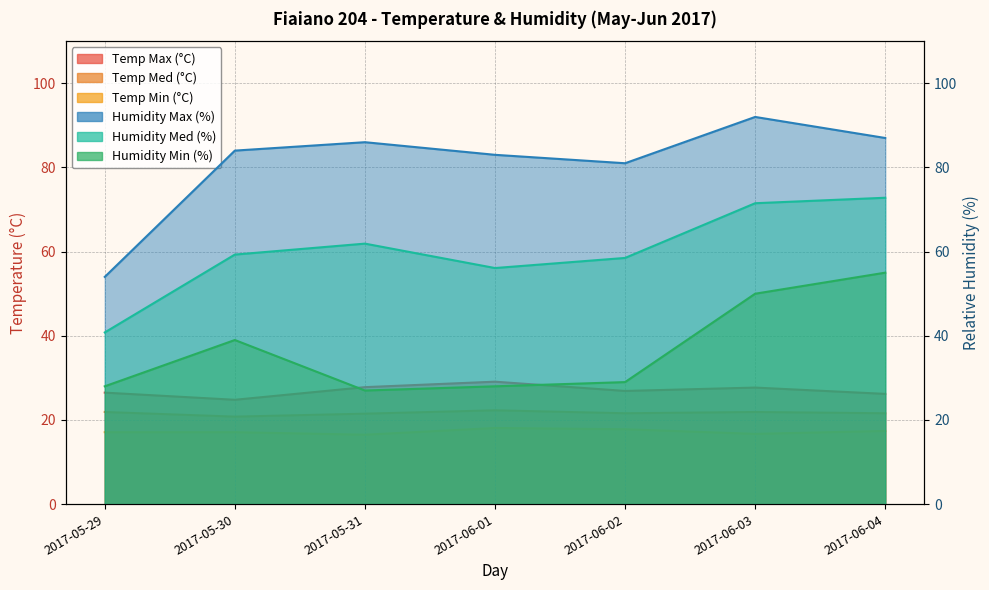

What is the value of the Humidity Med (%) point at the 6th from the left?

71.5